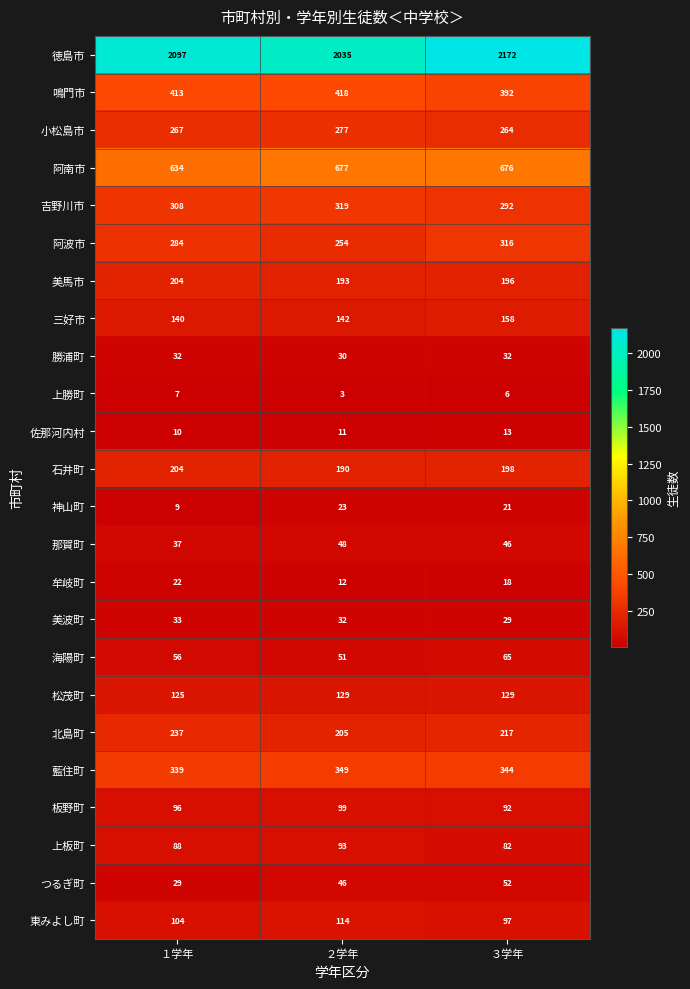

Which category has the lowest value across all series?

２学年